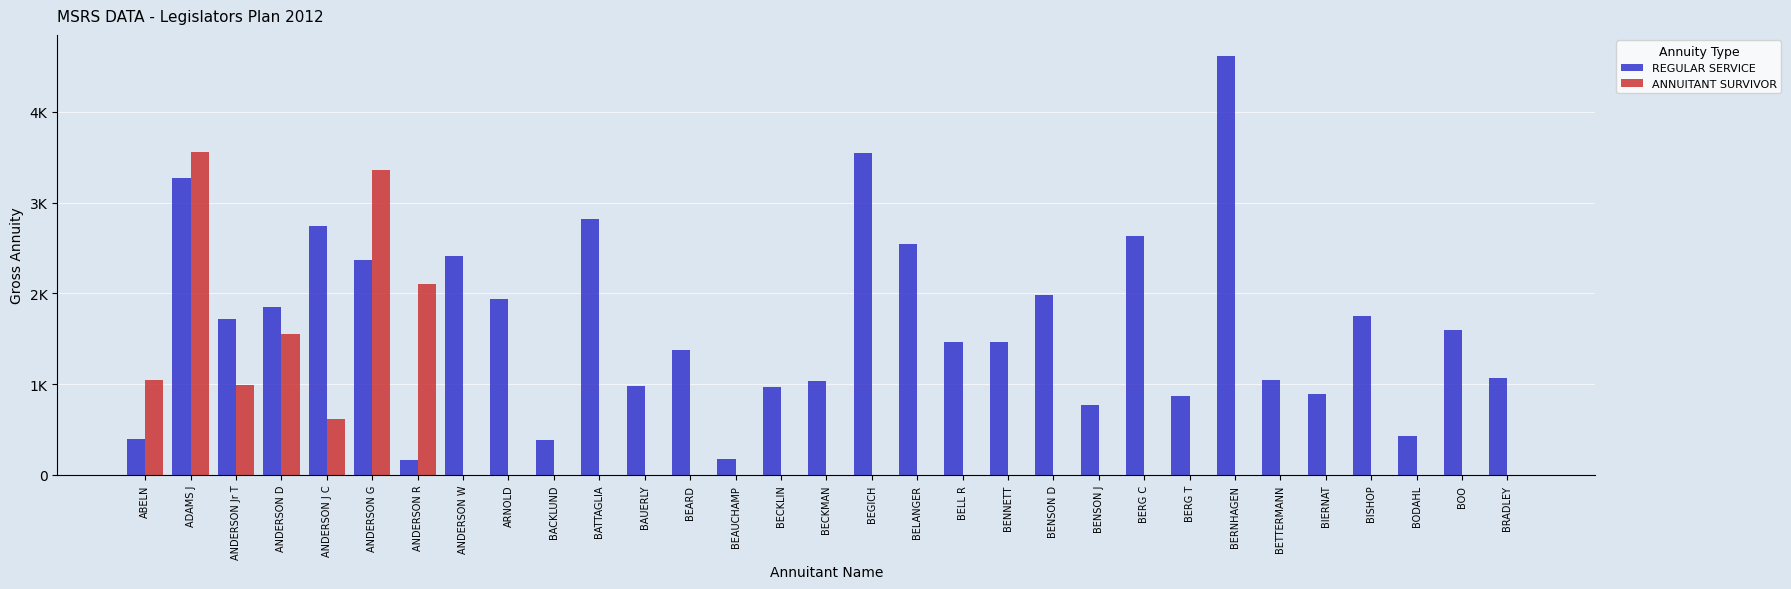

Are the bars horizontal?

No